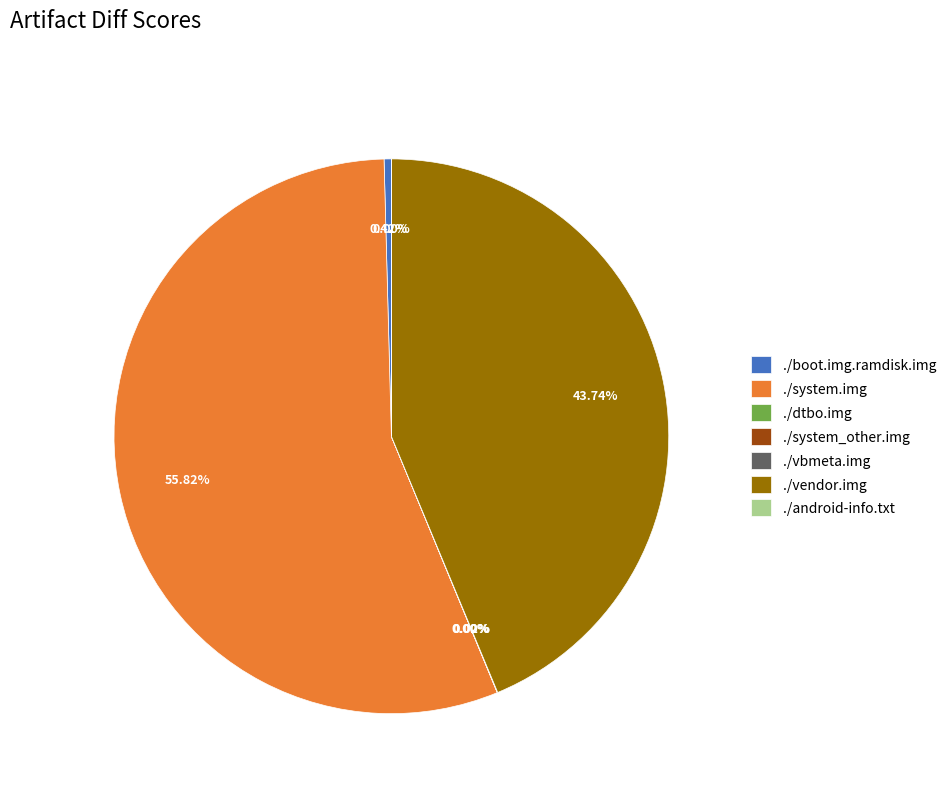

Is there any slice that represents more than half of the pie?

Yes